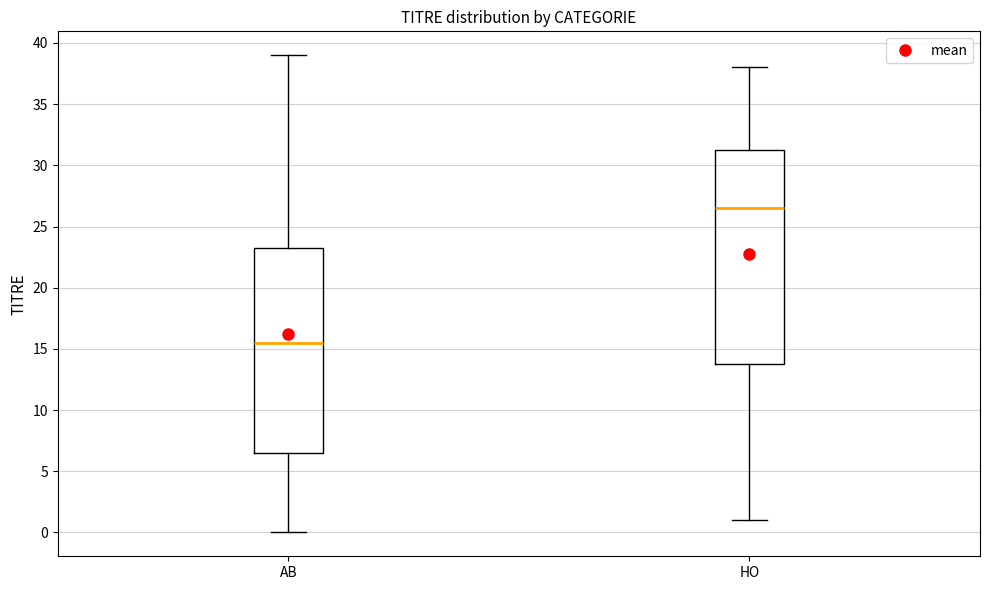

Reading left to right, read every box against the y-axis: the position of its median line, the range the box covers, and the ends of its whiskers. The values are not printed on the chart, so give them approximately, as read against the axis.

AB: median 15.5, box 6.5 to 23.5, whiskers 0.0 to 39.0
HO: median 26.5, box 14.0 to 31.5, whiskers 1.0 to 38.0